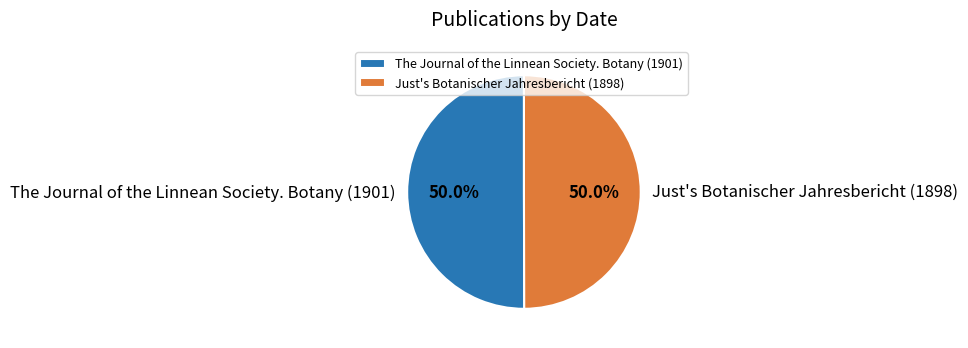

Approximately how many times larger is the value at Just's Botanischer Jahresbericht (1898) compared to The Journal of the Linnean Society. Botany (1901)?

1.0